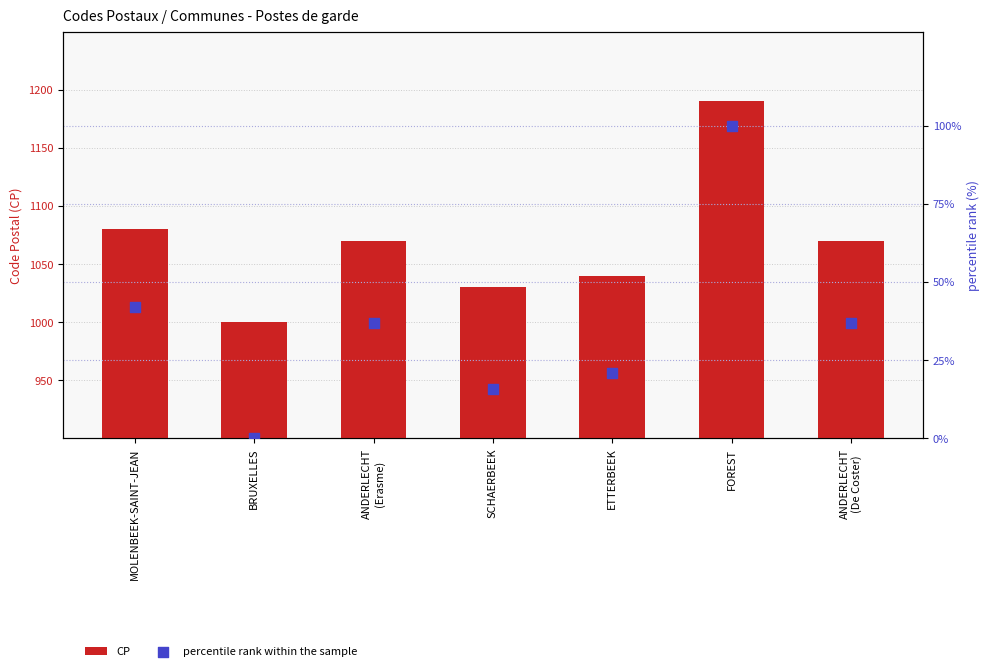

Which series contains the lowest Y value?

percentile rank within the sample